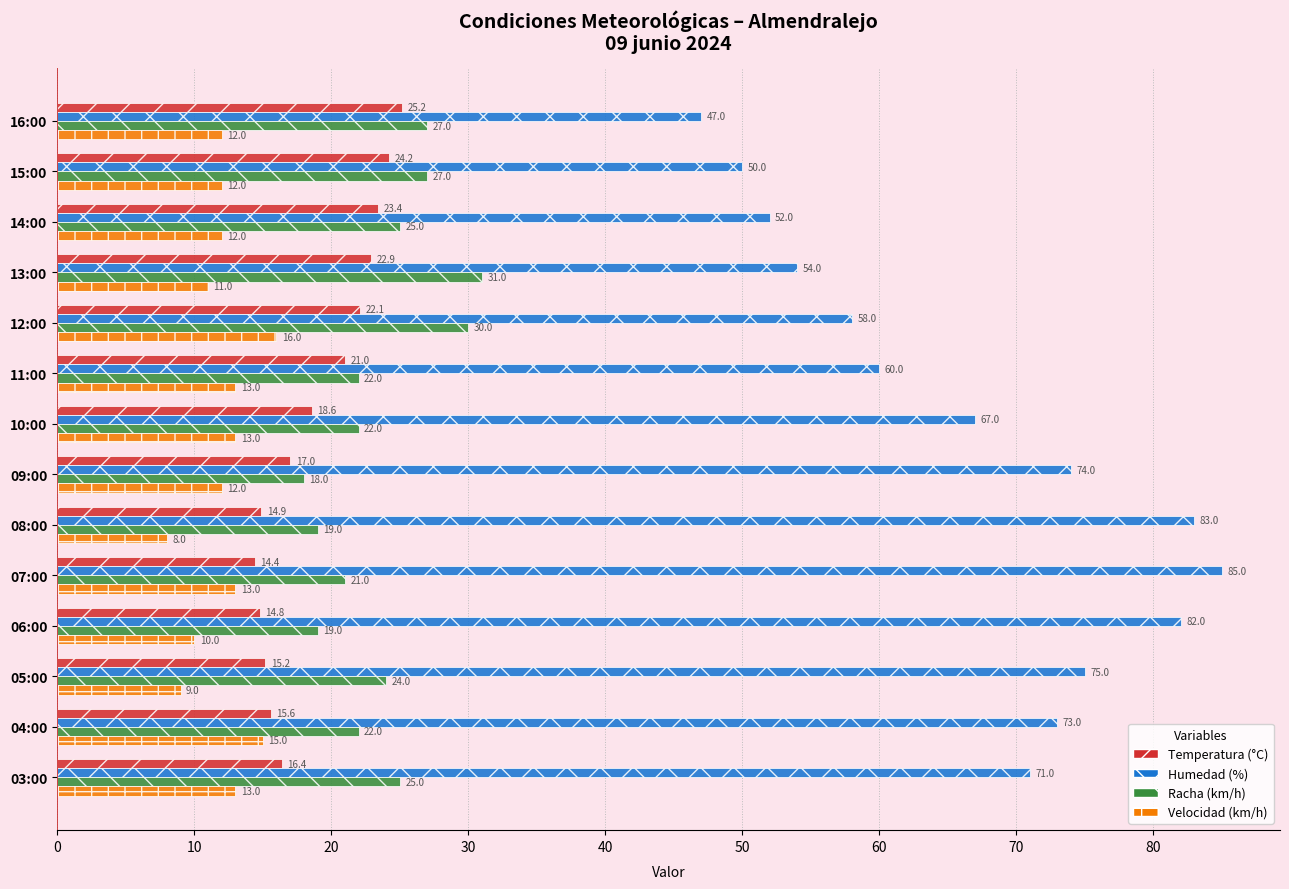

Which series has the largest total across all categories?

Humedad (%)